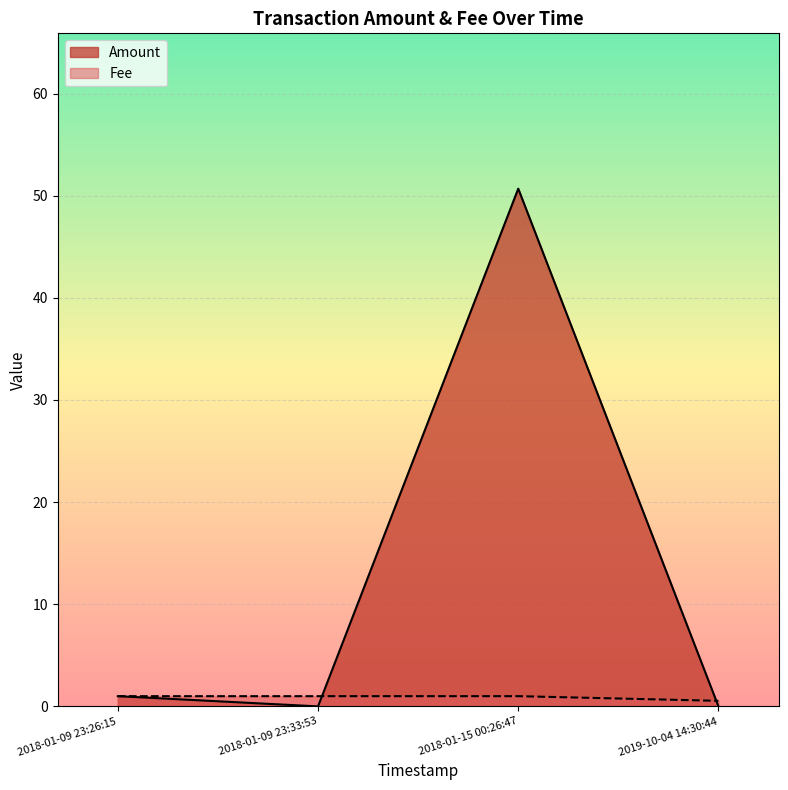

At which category is the sum across all series the highest?

2018-01-15 00:26:47